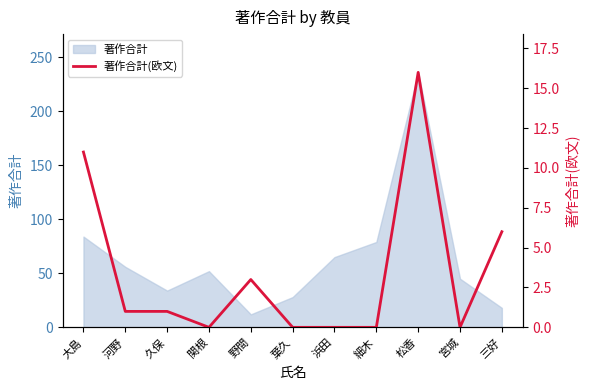

True or false: the data shows 0 at 細木.

True